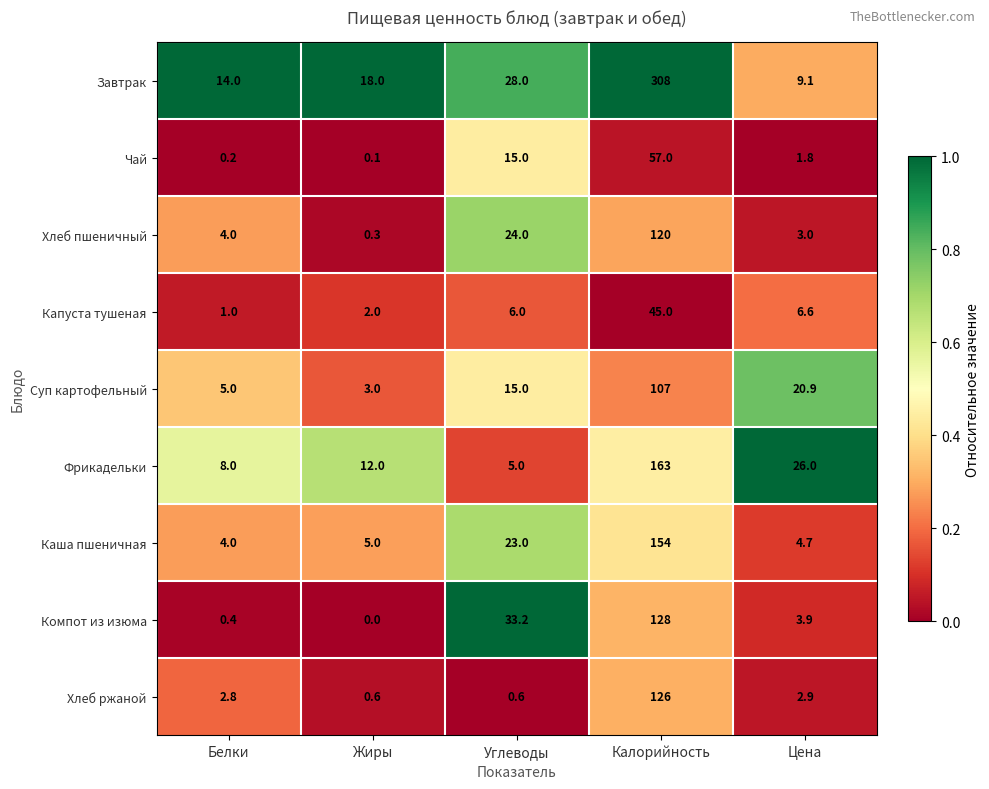

At which label does Завтрак reach its peak?

Калорийность